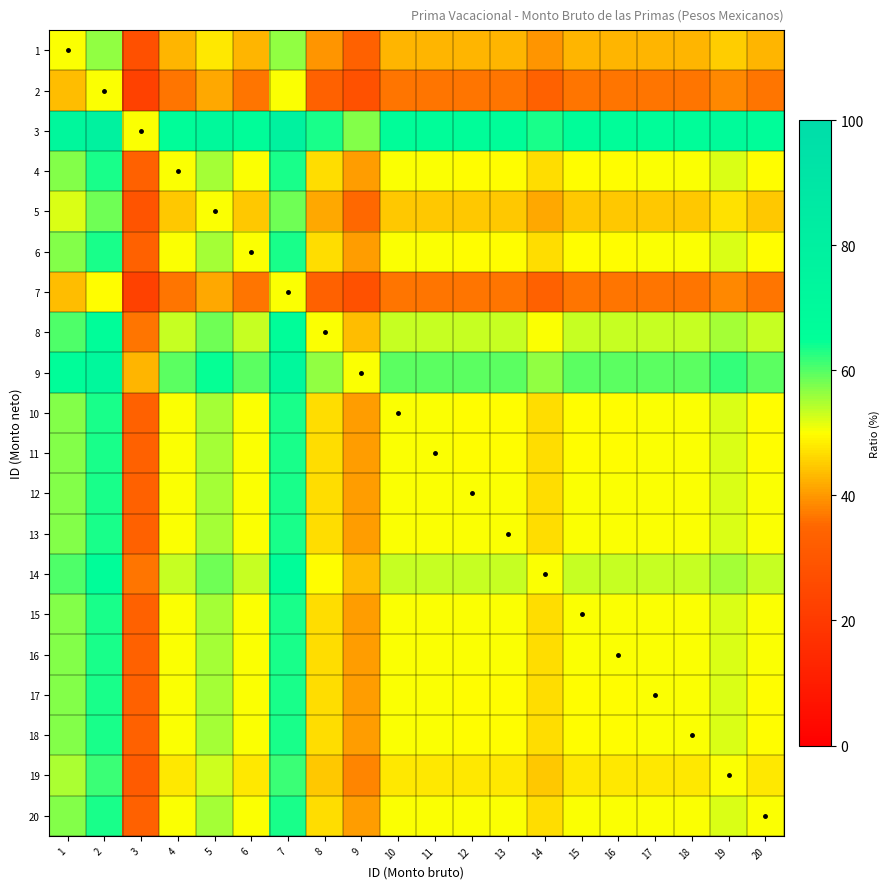

What is the smallest value displayed?

22.5